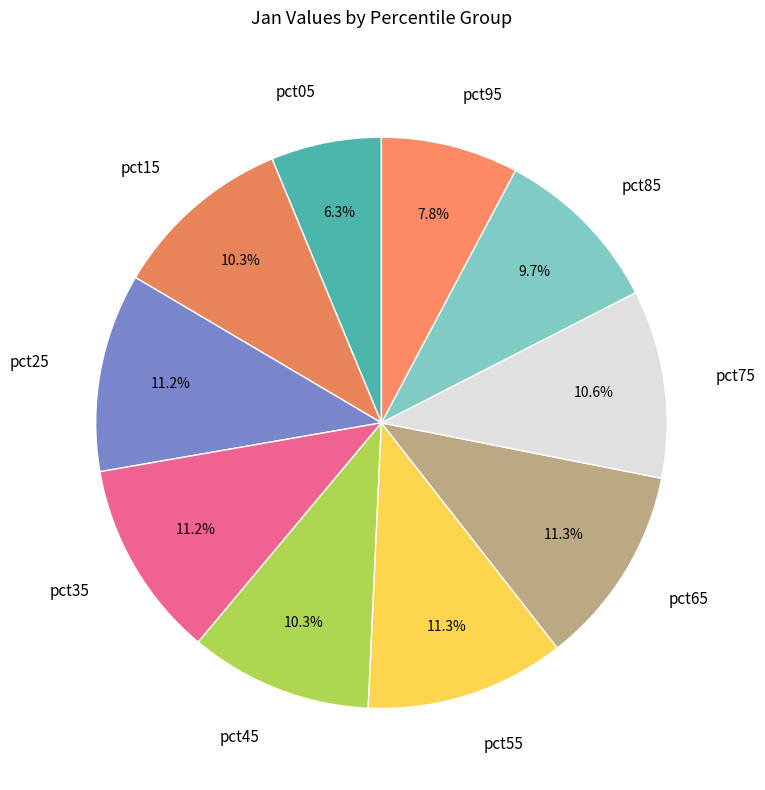

What percentage is NOT represented by pct55?

88.7%